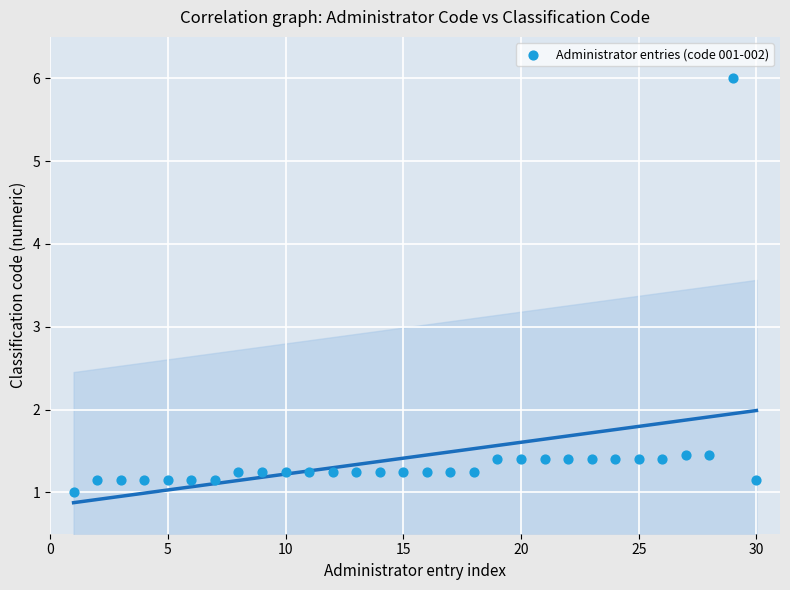

What is the range of Y values (max minus min)?

5.0